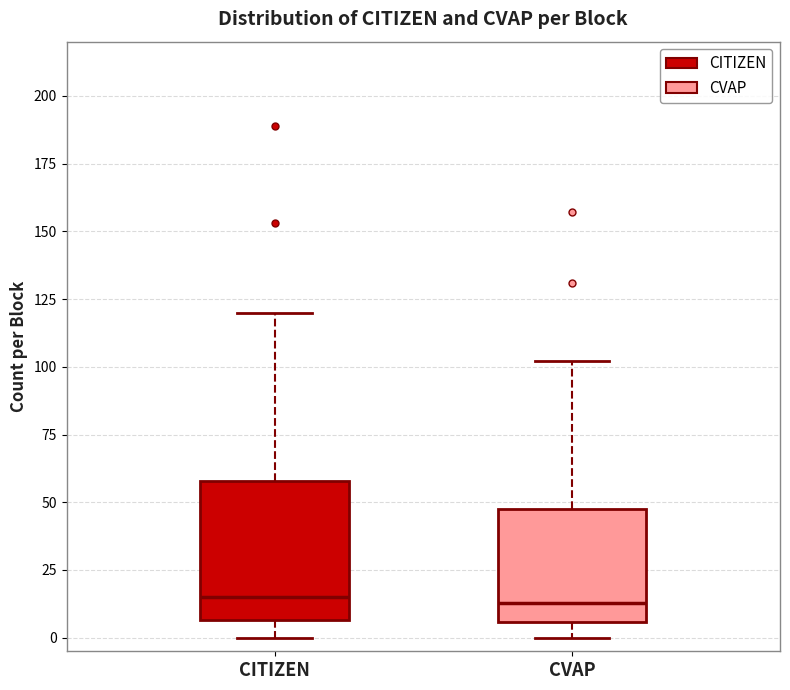

Reading left to right, read every box against the y-axis: the position of its median line, the range the box covers, and the ends of its whiskers. The values are not printed on the chart, so give them approximately, as read against the axis.

CITIZEN: median 15, box 5 to 60, whiskers 0 to 120
CVAP: median 15, box 5 to 50, whiskers 0 to 100